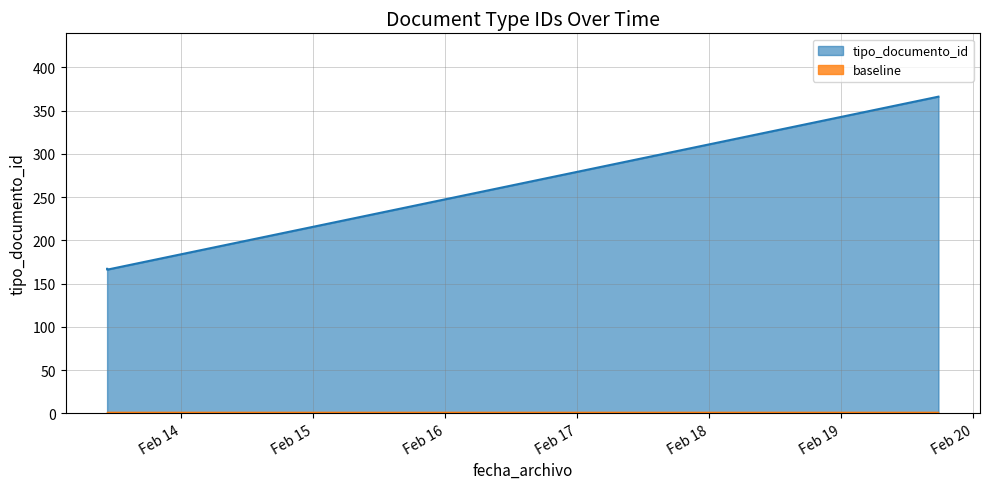

What is the difference between the maximum and minimum values?

200